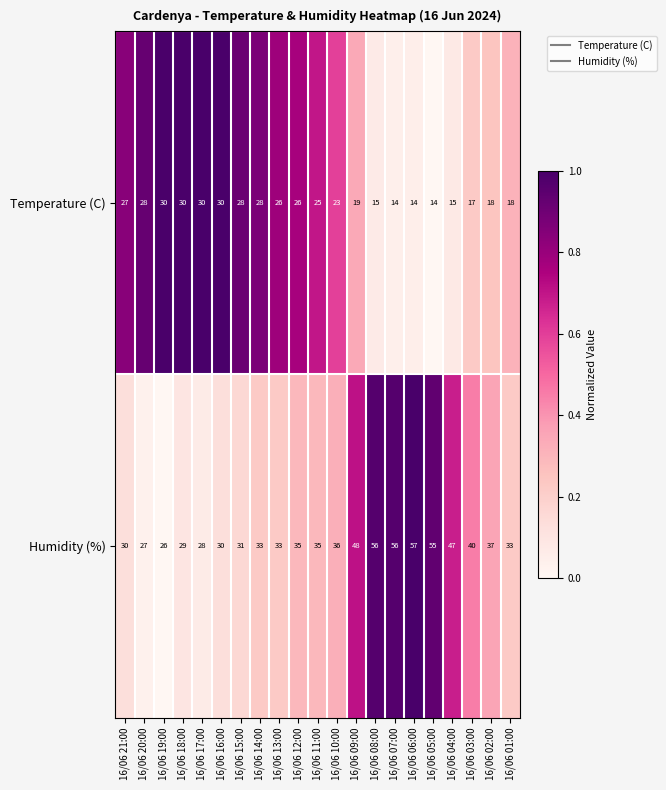

What value does the Temperature (C) series have at 16/06 12:00, to the nearest 5?

25